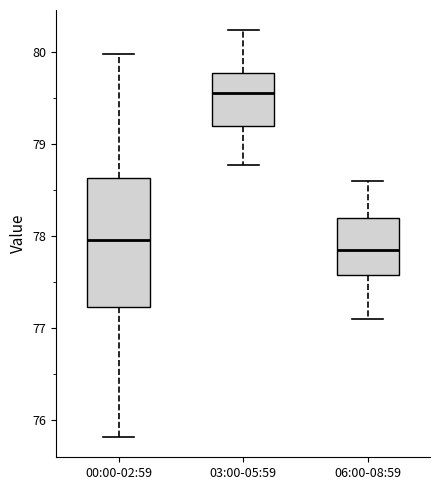

Reading left to right, read every box against the y-axis: the position of its median line, the range the box covers, and the ends of its whiskers. The values are not printed on the chart, so give them approximately, as read against the axis.

00:00-02:59: median 78.0, box 77.2 to 78.6, whiskers 75.8 to 80.0
03:00-05:59: median 79.5, box 79.2 to 79.8, whiskers 78.8 to 80.2
06:00-08:59: median 77.9, box 77.6 to 78.2, whiskers 77.1 to 78.6